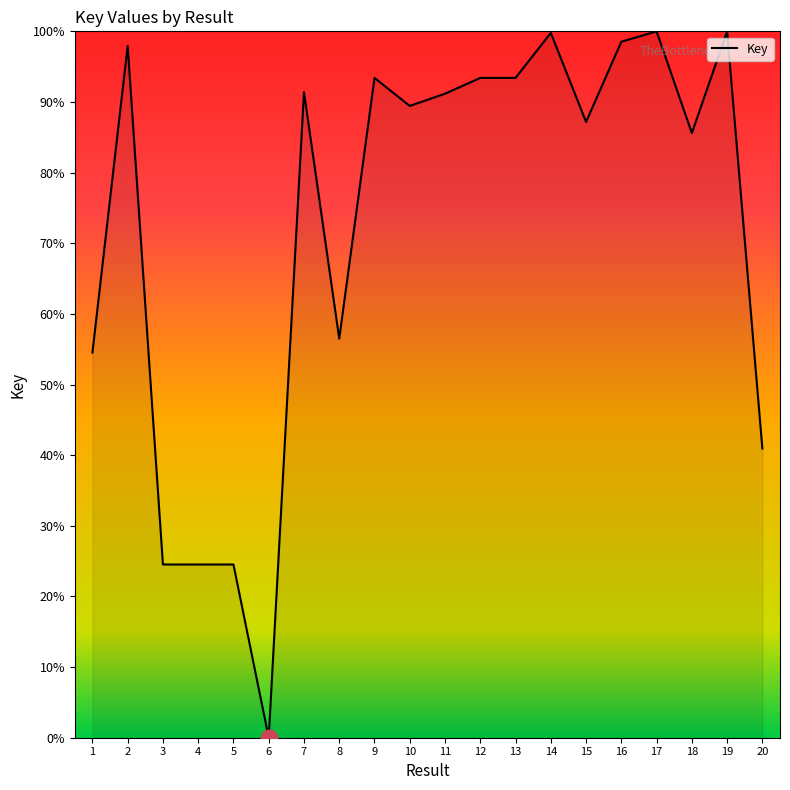

What is the difference between the maximum and minimum values?

100.0